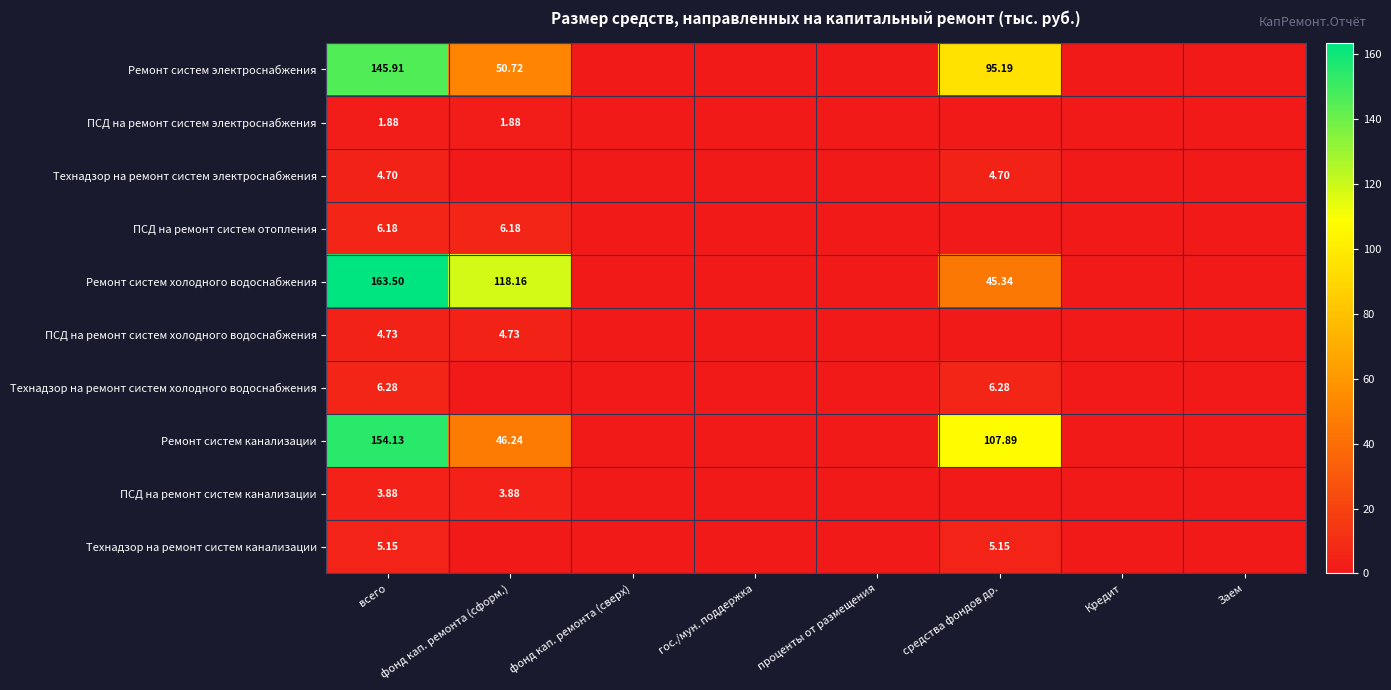

How many values in ПСД на ремонт систем канализации are above zero?

2